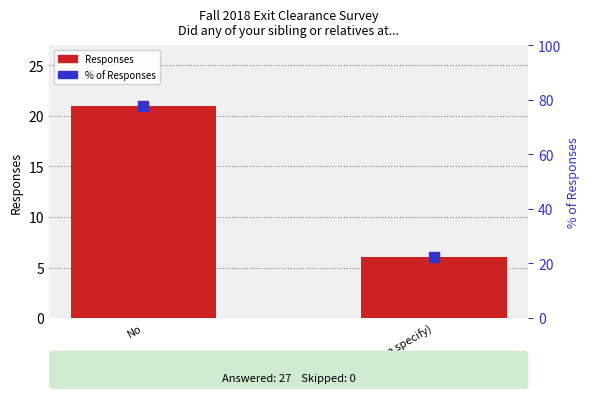

Which series reaches the maximum Y coordinate?

% of Responses